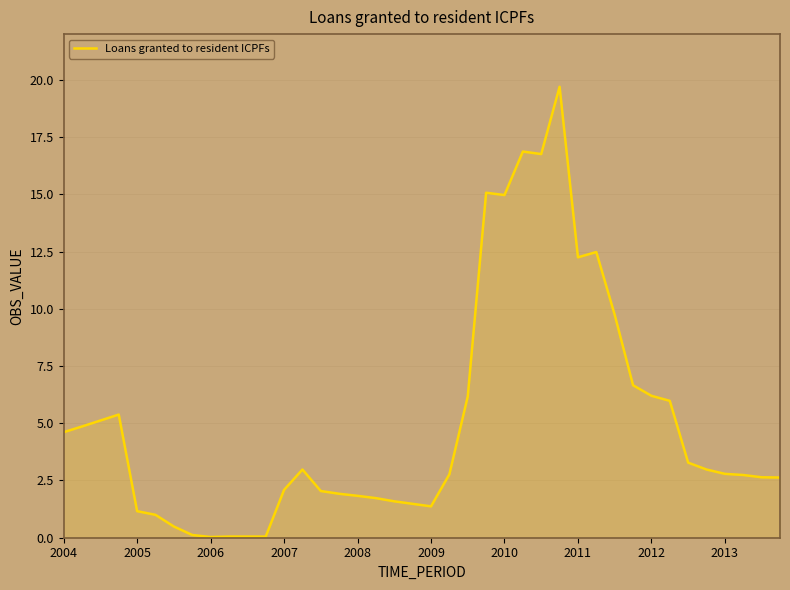

What is the greatest value displayed?

19.7